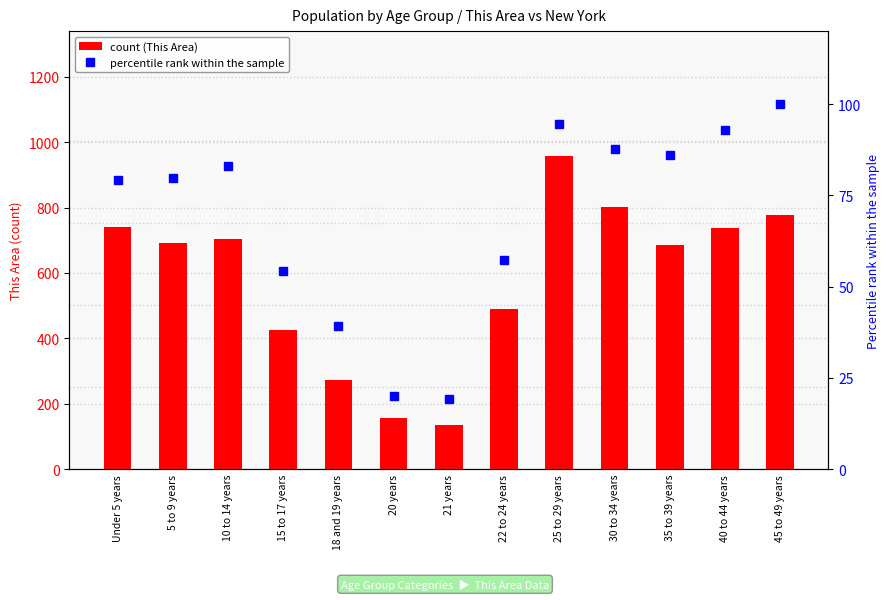

Reading left to right, transcribe all the data shown in this chart.

This Area count: 742.0	691.0	705.0	426.0	272.0	156.0	134.0	489.0	957.0	802.0	686.0	737.0	777.0
New York percentile rank: 79.2	79.8	83.0	54.4	39.3	20.1	19.3	57.3	94.6	87.7	86.0	92.9	100.0